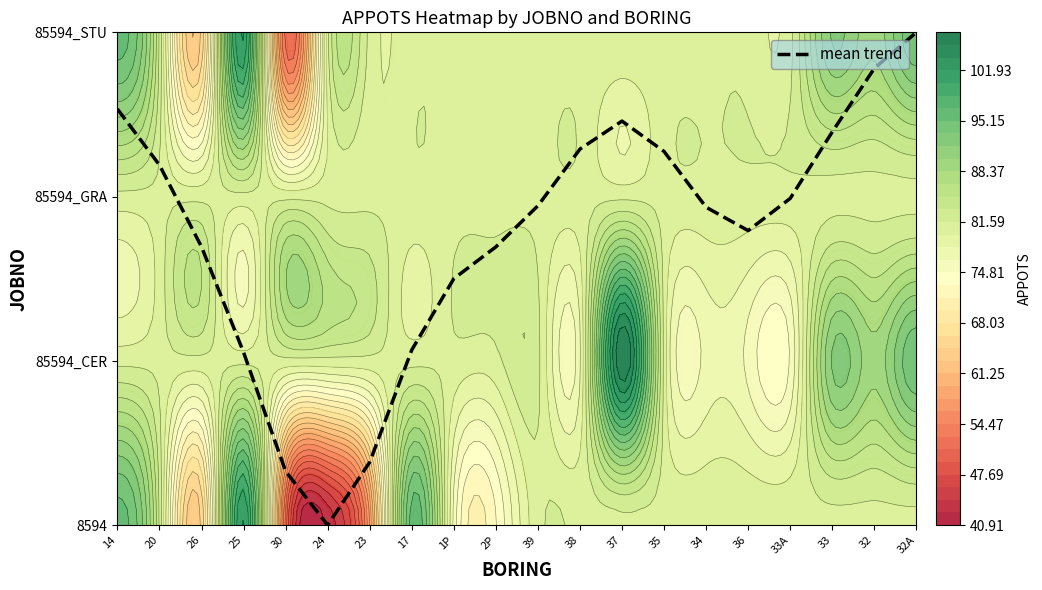

At which label does the data first exceed 1?

14